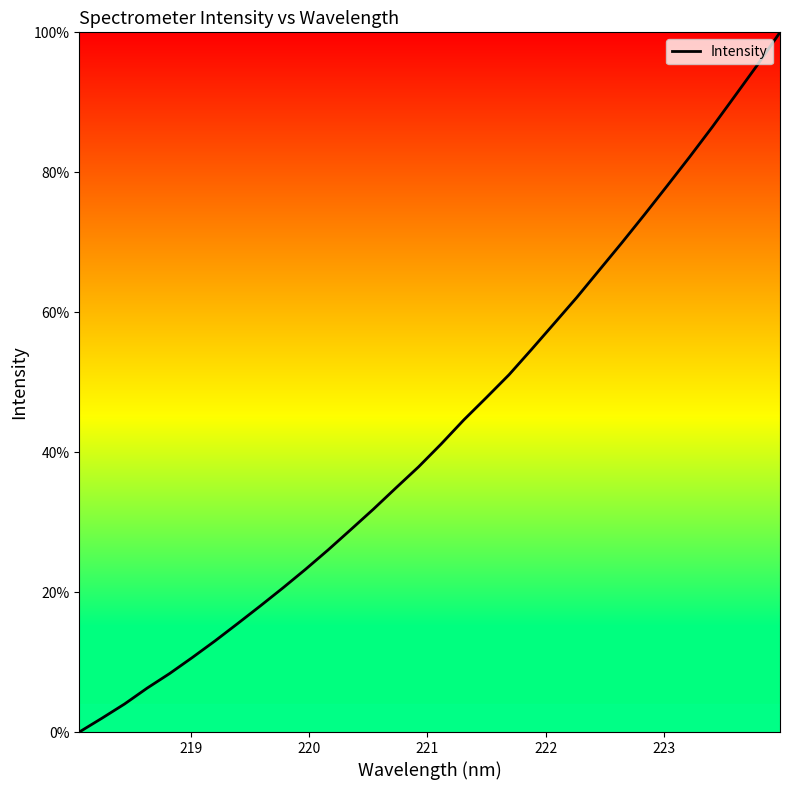

What is the maximum value shown in the chart?

100.0